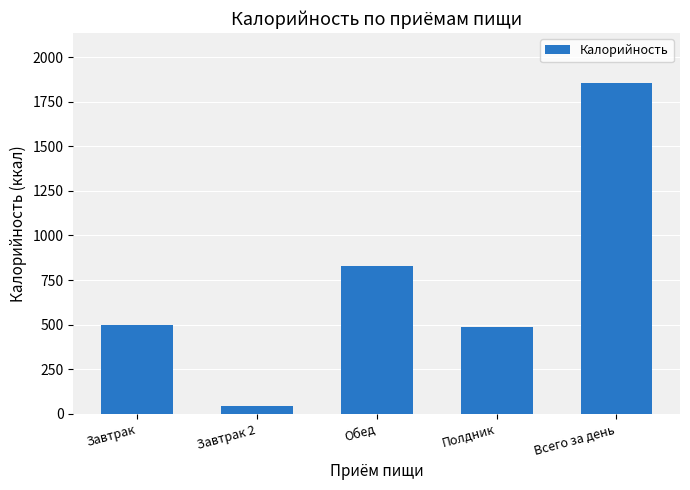

What is the label of the 4th bar from the left?

Полдник